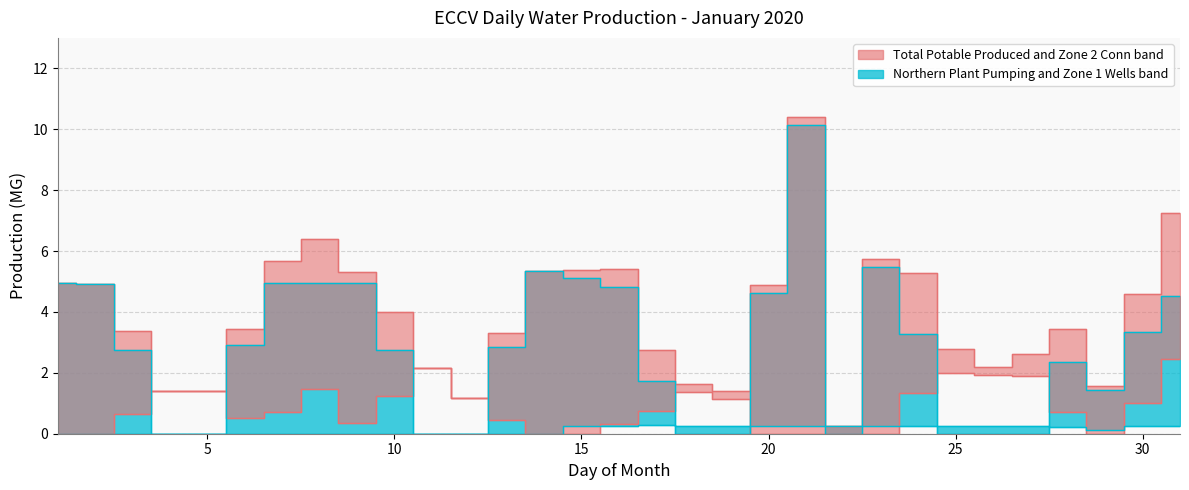

Reading left to right, list all the values displayed in this chart.

Water In From Wise Zone 2 Conn: 0.0	0.0	0.6	1.4	1.4	0.5	0.7	1.5	0.4	1.2	2.2	1.2	0.5	0.0	0.0	0.3	0.7	1.4	1.1	0.0	0.0	0.0	0.0	1.3	2.0	1.9	1.9	0.7	0.0	1.0	2.5
Total Potable Produced by ECCV: 4.9	4.9	3.4	1.4	1.4	3.5	5.7	6.4	5.3	4.0	2.2	1.2	3.3	5.3	5.4	5.4	2.7	1.6	1.4	4.9	10.4	0.3	5.7	5.3	2.8	2.2	2.6	3.4	1.6	4.6	7.2
Northern Plant Pumping HSPS: 4.9	4.9	2.8	0.0	0.0	2.9	5.0	5.0	5.0	2.8	0.0	0.0	2.9	5.3	5.1	4.8	1.7	0.0	0.0	4.6	10.1	0.0	5.5	3.3	0.0	0.0	0.0	2.4	1.4	3.3	4.5
Zone 1 Arap Wells: 0.0	0.0	0.0	0.0	0.0	0.0	0.0	0.0	0.0	0.0	0.0	0.0	0.0	0.0	0.3	0.3	0.3	0.3	0.3	0.3	0.3	0.3	0.3	0.3	0.3	0.3	0.3	0.2	0.1	0.3	0.3